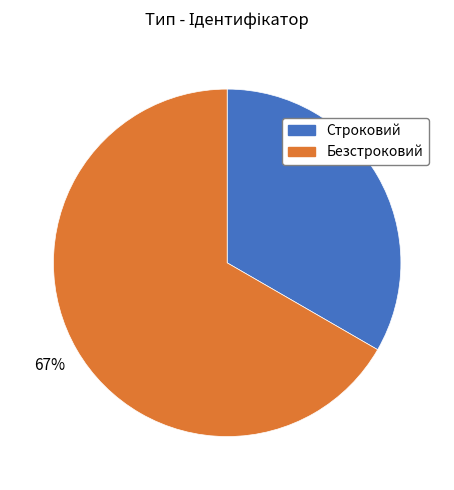

Is the sum of Безстроковий and Строковий greater than half?

Yes